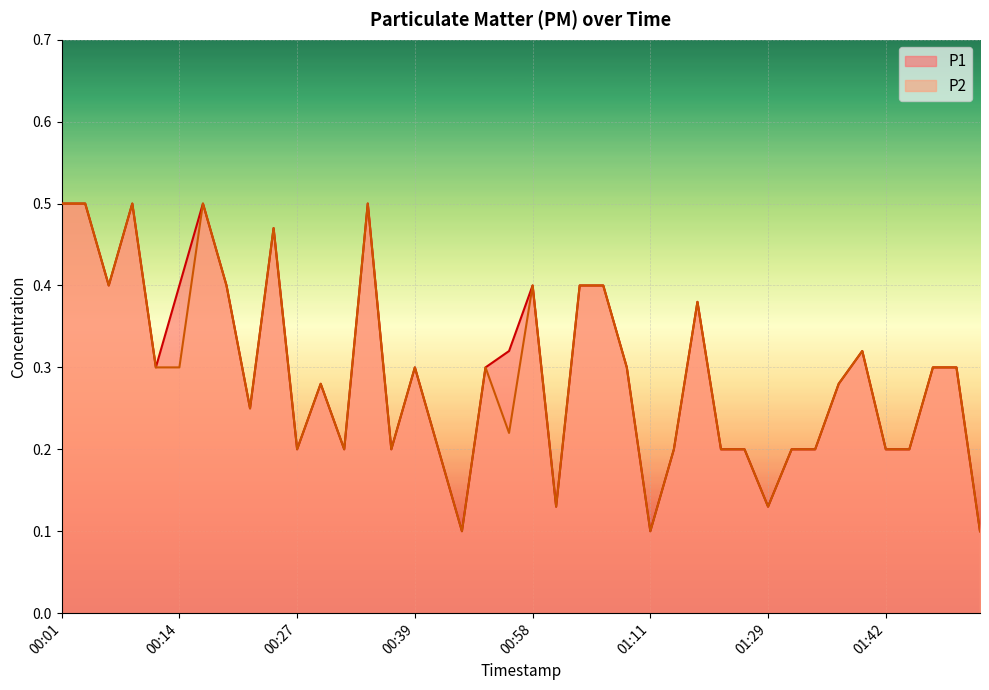

Which series has the widest spread of values?

P1